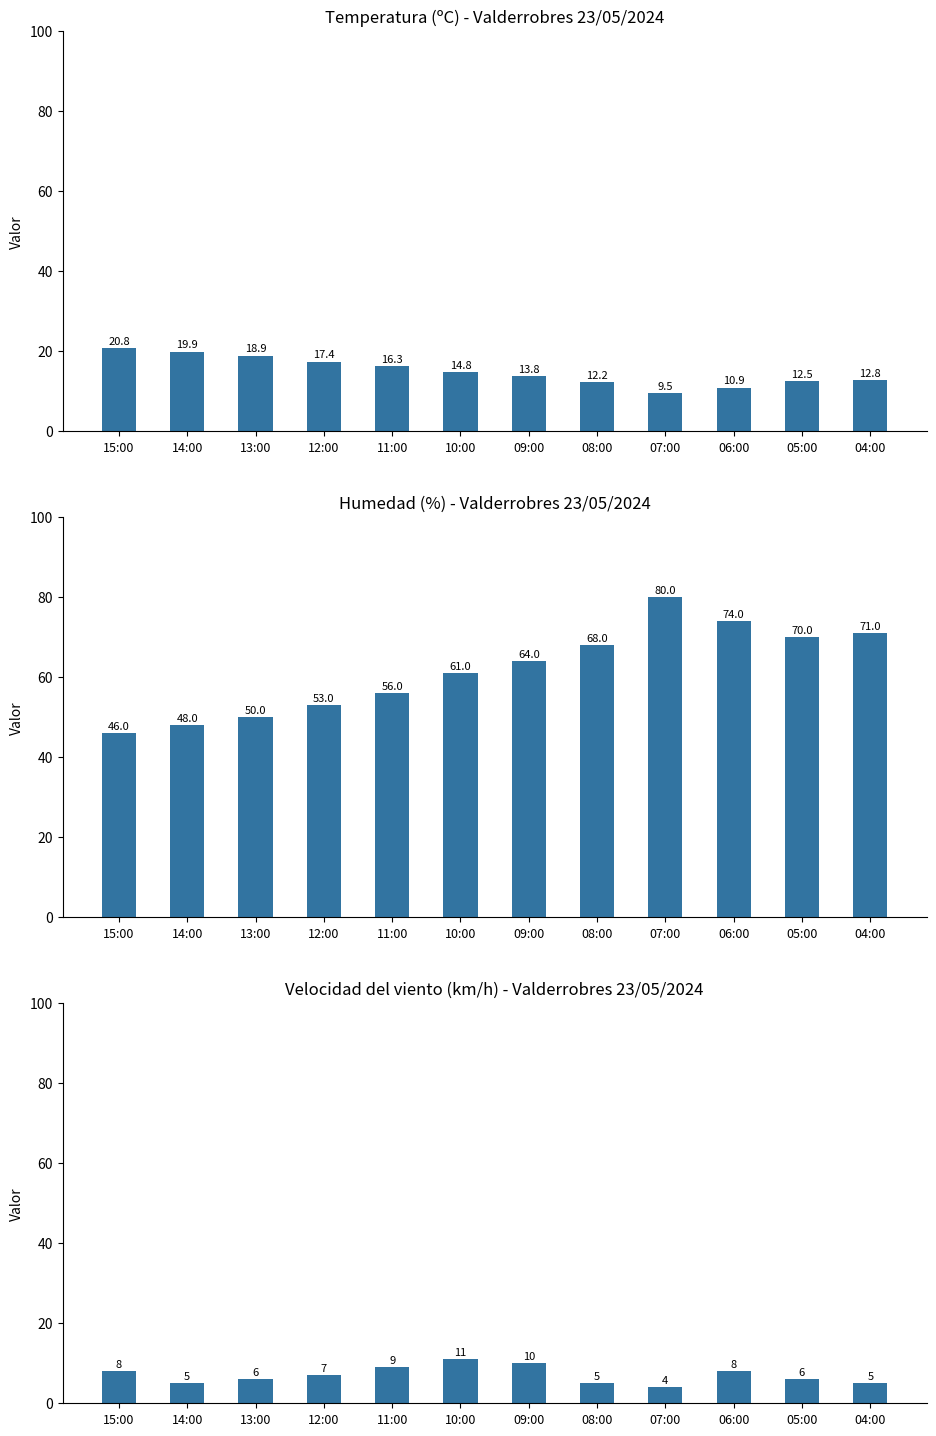

What is the value of the Humedad (%) bar at the 9th from the left?

80.0